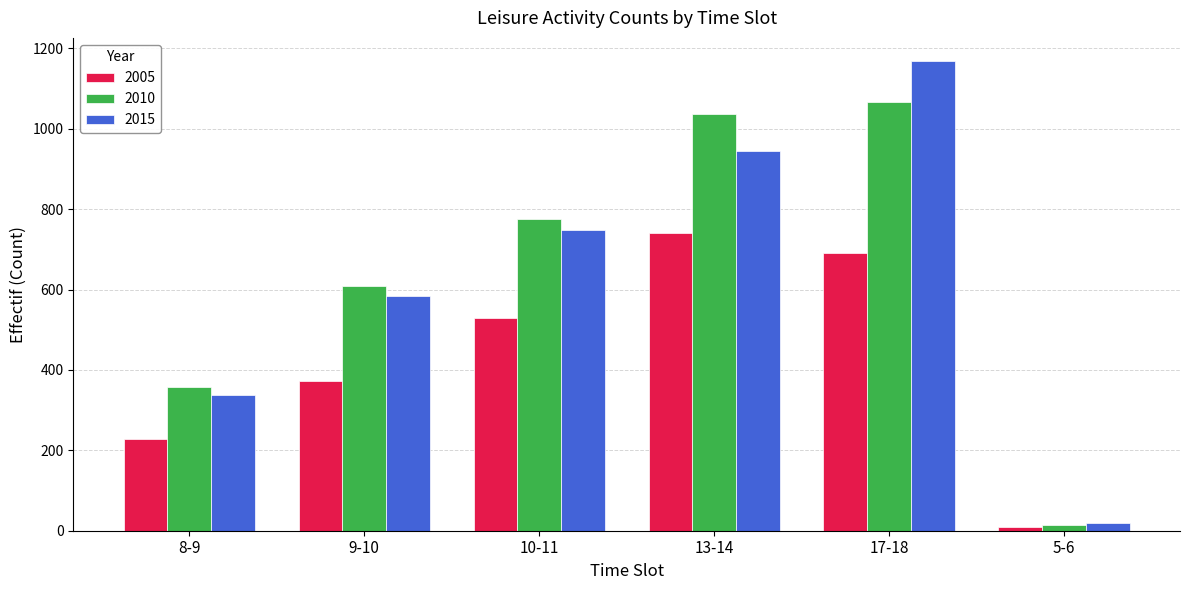

What is the value of the 2005 bar at the 5th from the left?

691